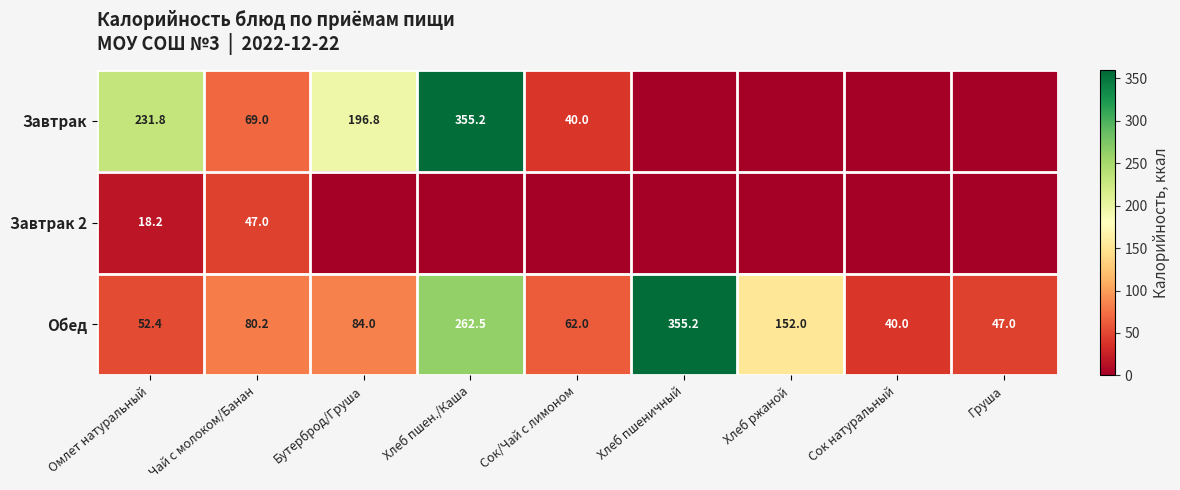

What is the lowest value of the Обед series?

40.0